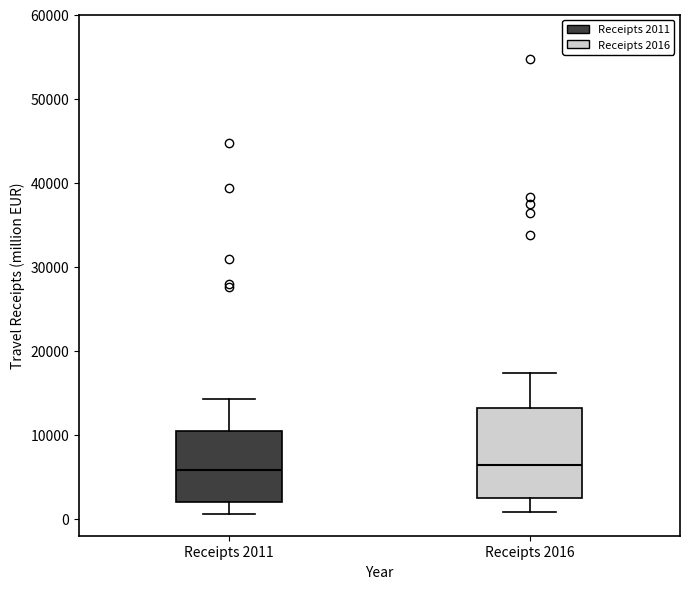

Reading left to right, transcribe this box plot: for each box, give where its median line is, the range the box spans, and where its two whiskers end, as read against the y-axis. The values are not printed on the chart, so give them approximately, as read against the axis.

Receipts 2011: median 6000, box 2000 to 11000, whiskers 1000 to 14000
Receipts 2016: median 6000, box 2000 to 13000, whiskers 1000 to 17000